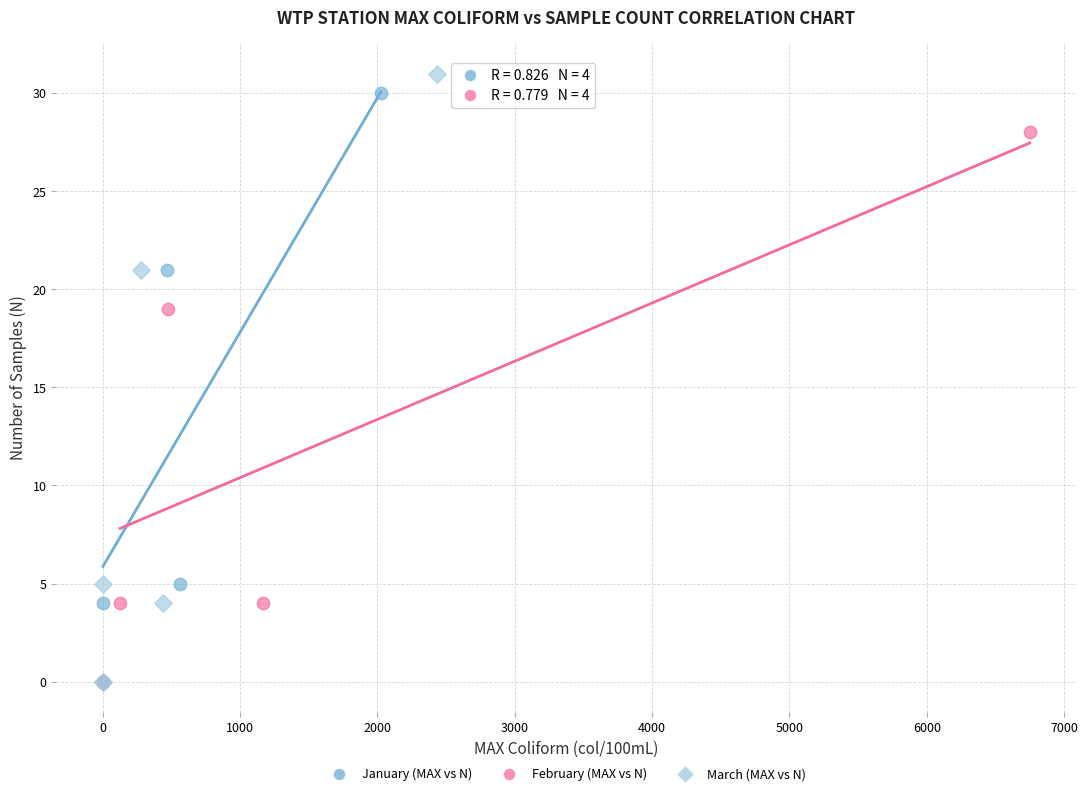

Which series reaches the maximum Y coordinate?

March (MAX vs N)